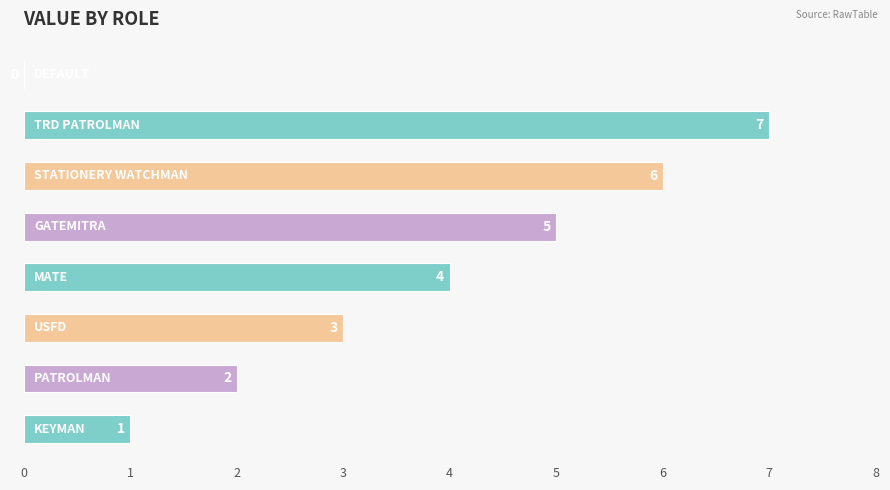

Are the bars horizontal?

Yes